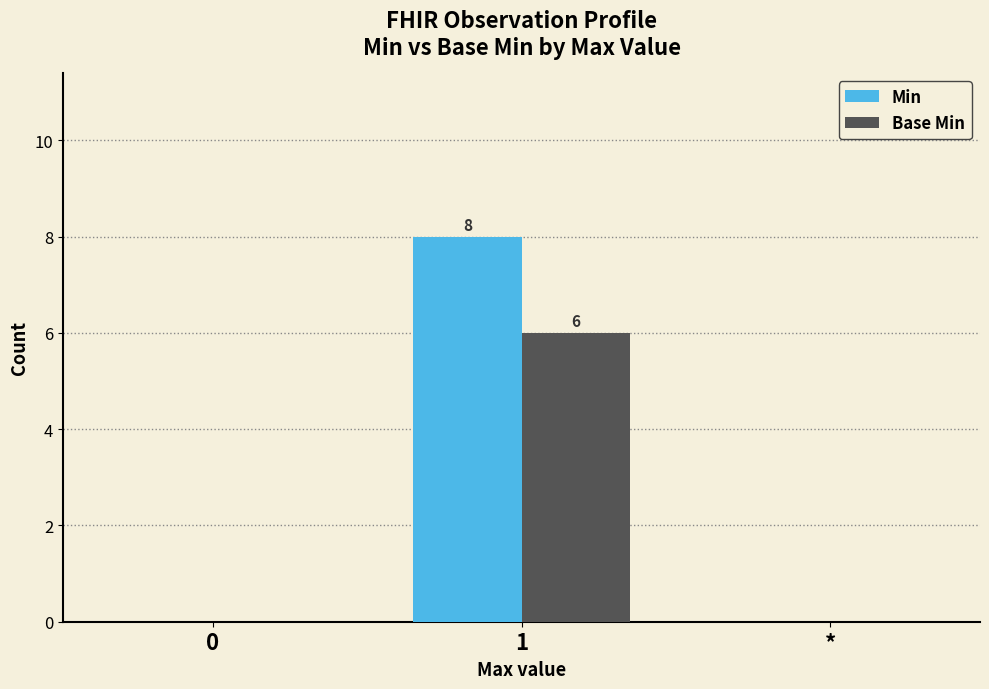

How many data points does each series have?

3